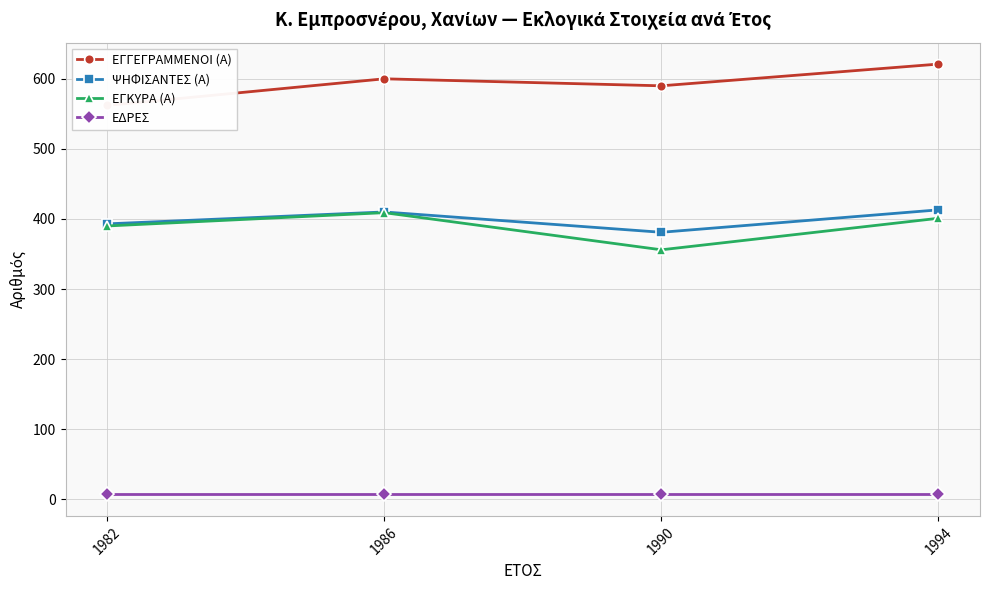

How many lines are shown in the chart?

4